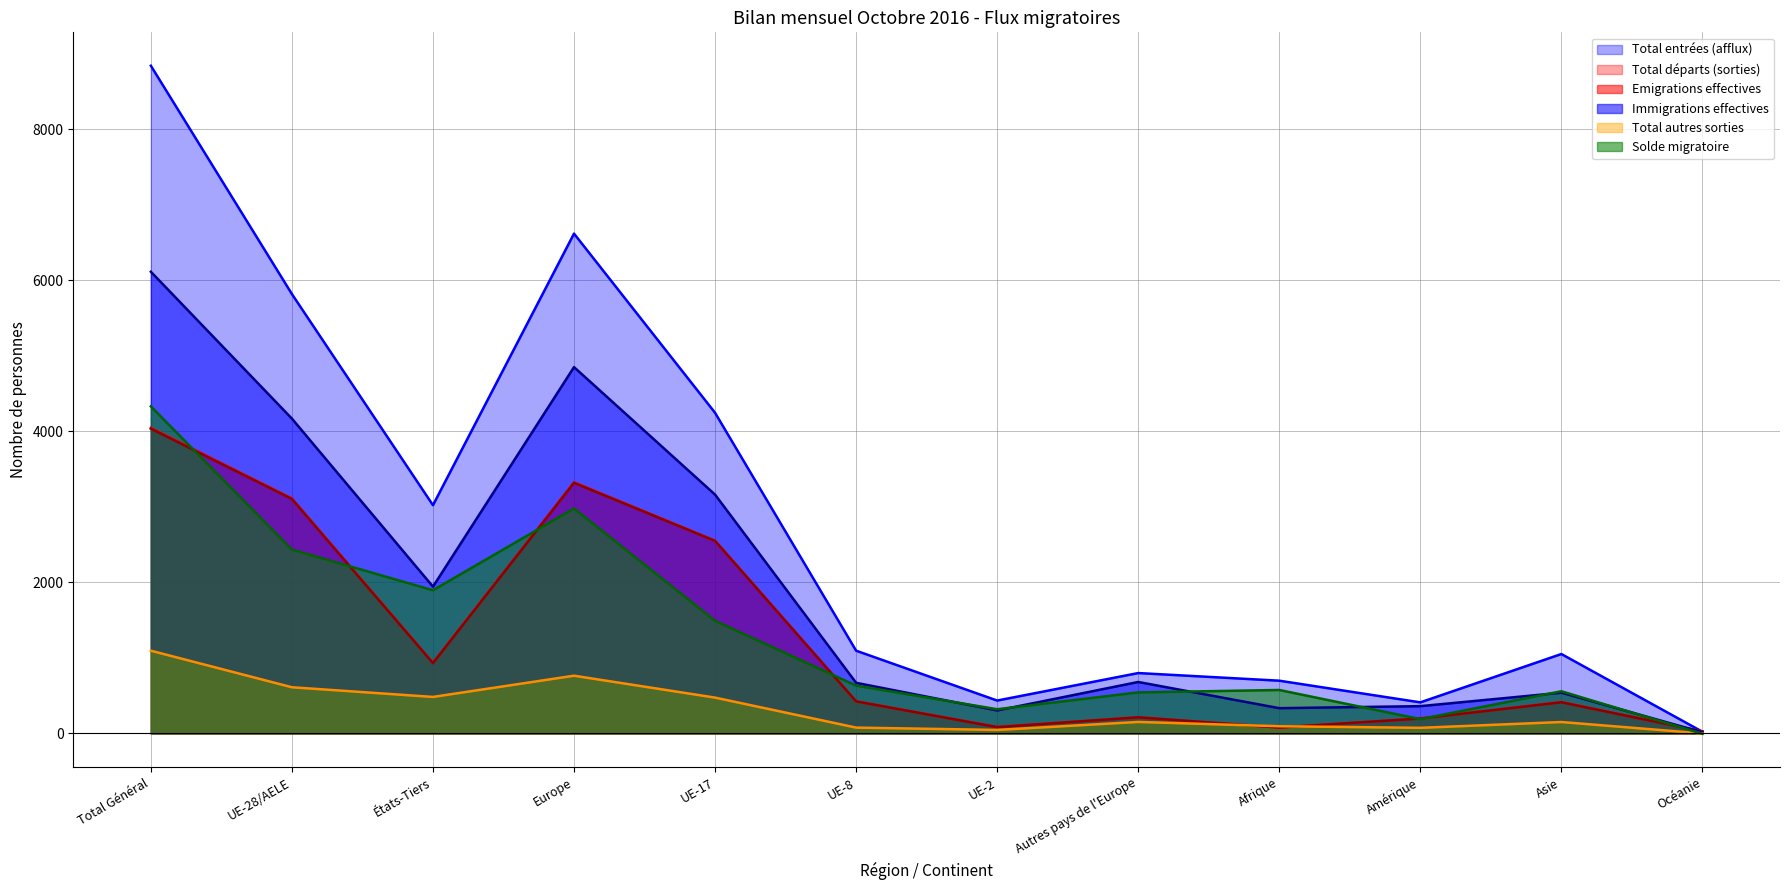

Read the Total autres sorties value at Amérique, to the nearest 50.

100